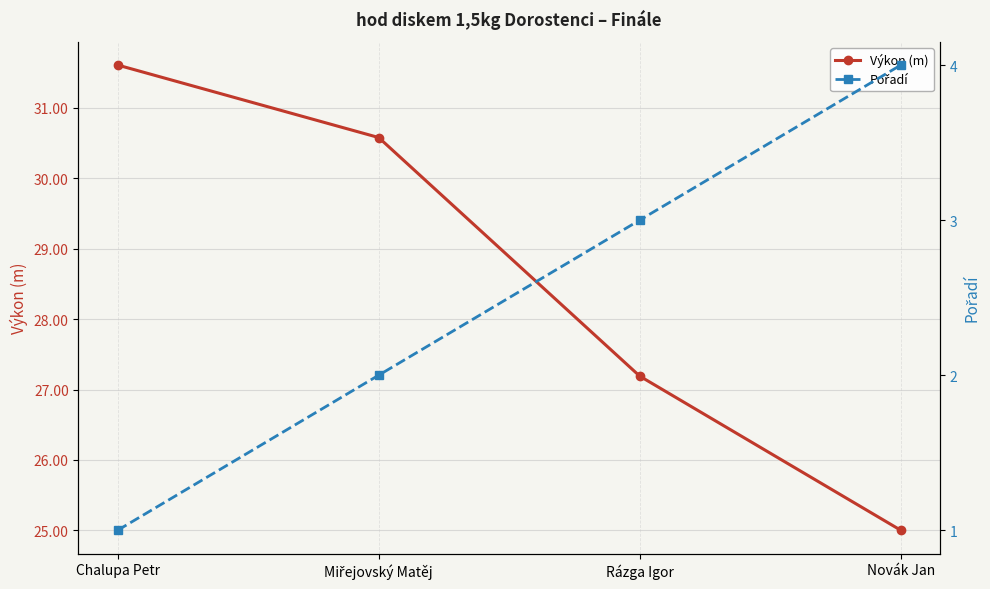

True or false: Pořadí and Výkon (m) cross at least once.

False